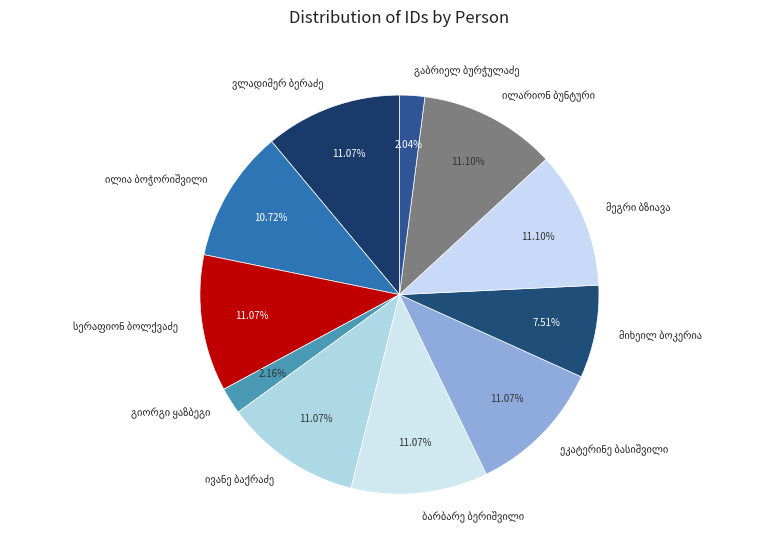

Does any single category account for the majority?

No